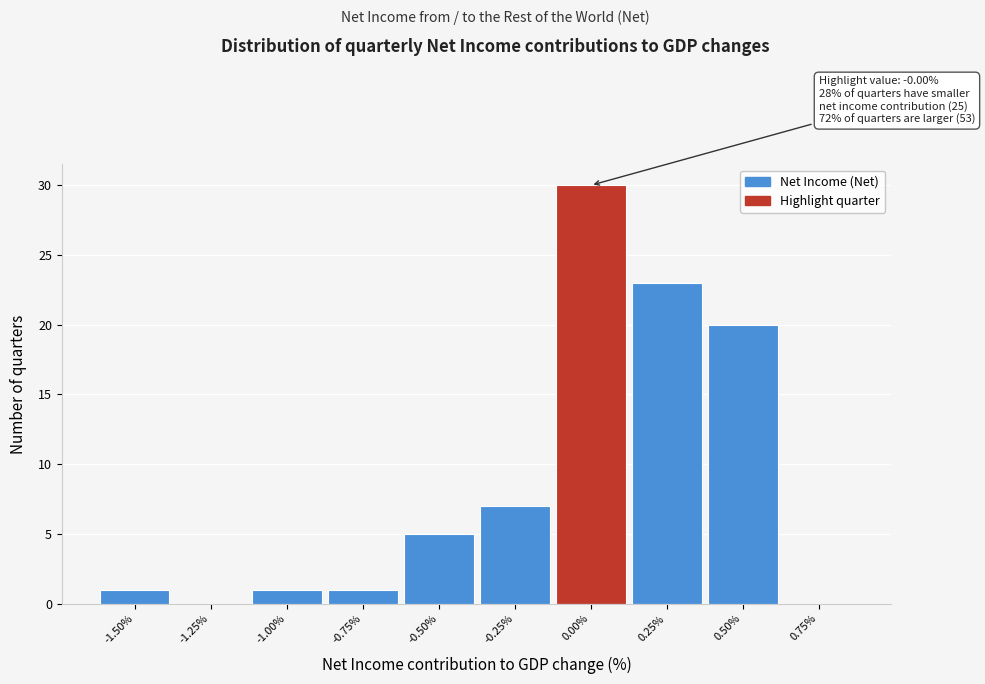

Over which range of the x-axis is the bar tallest?

-0.125 to 0.125